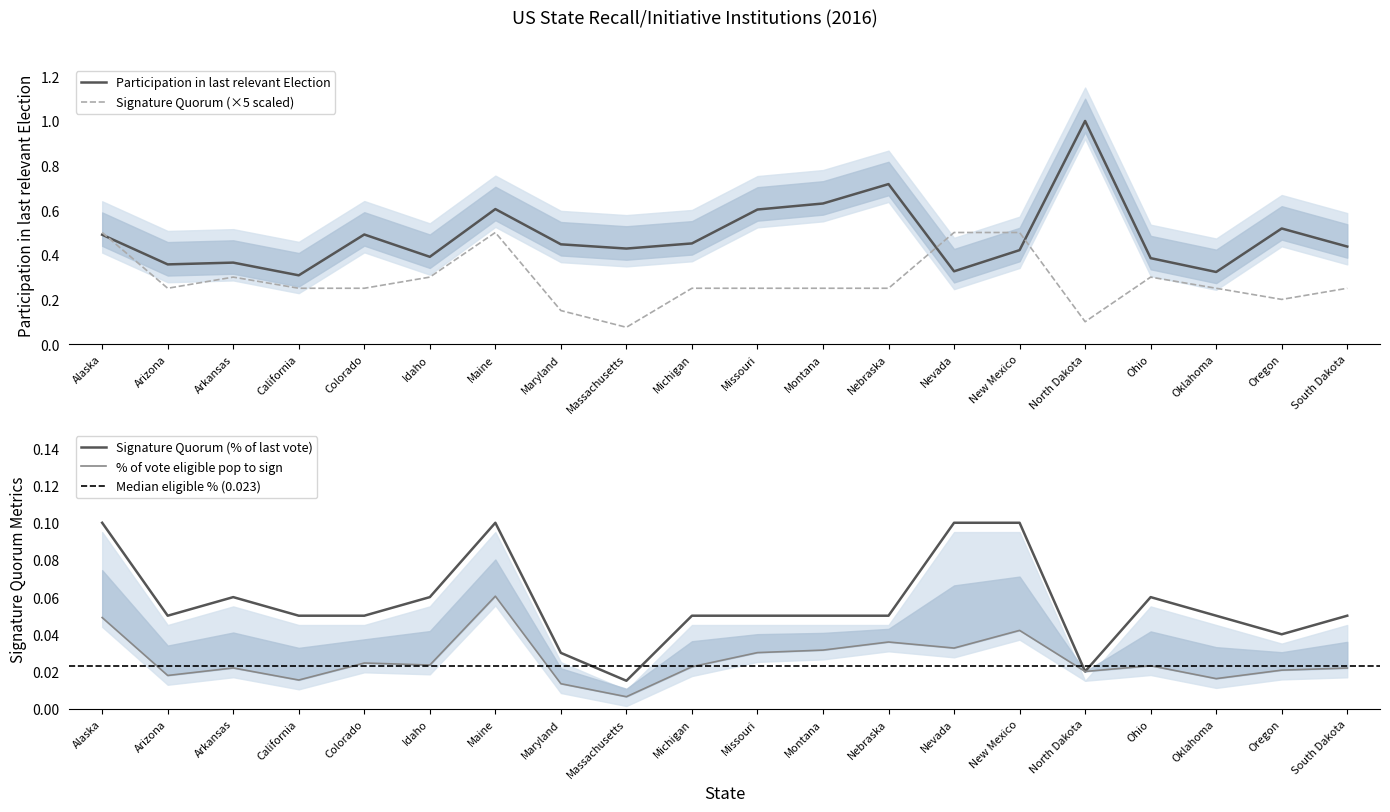

In Signature Quorum (% of last vote), how many points are lower than both neighbors (excluding endpoints)?

4